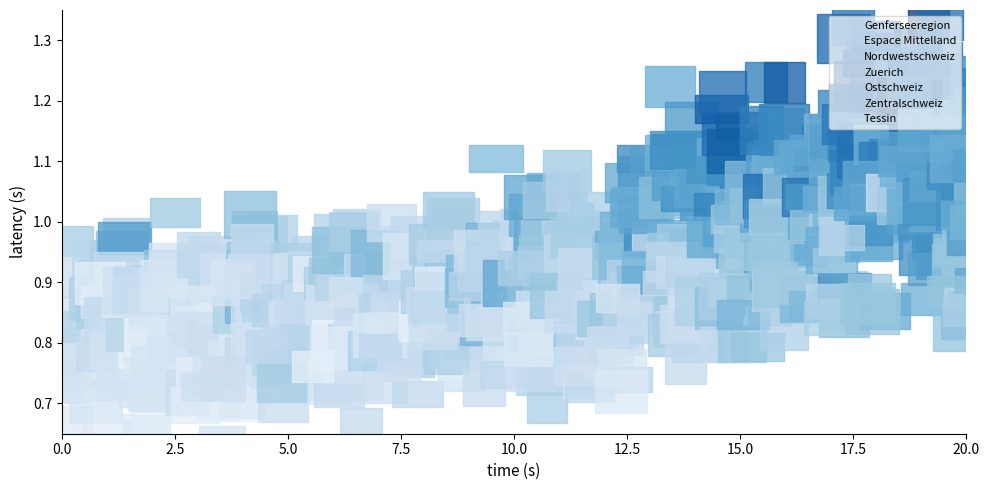

Does the chart have visible grid lines?

No